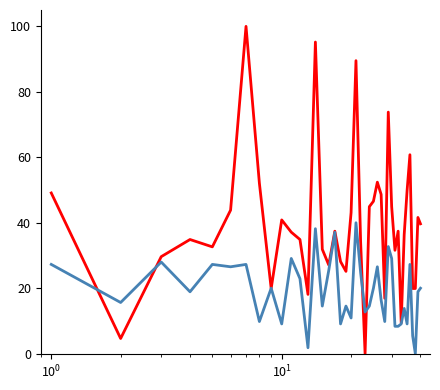

What is the maximum value shown in the chart?

100.0